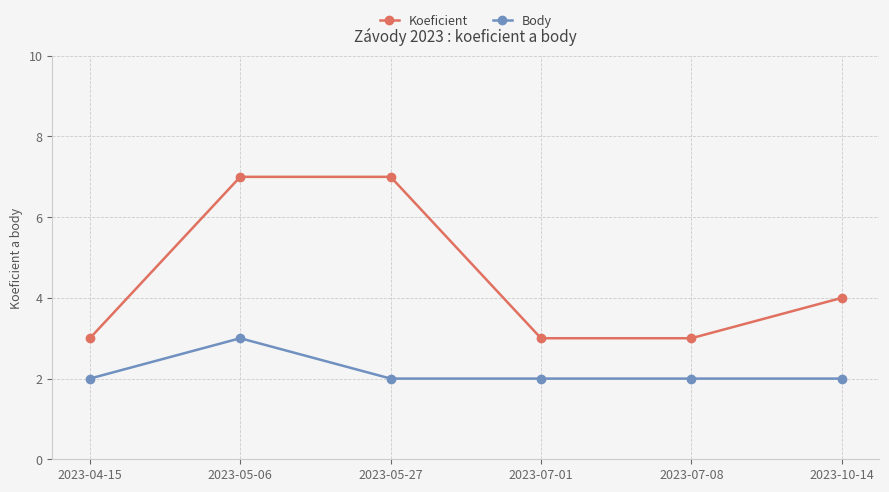

Is it true that Body equals 2 at 2023-10-14?

True